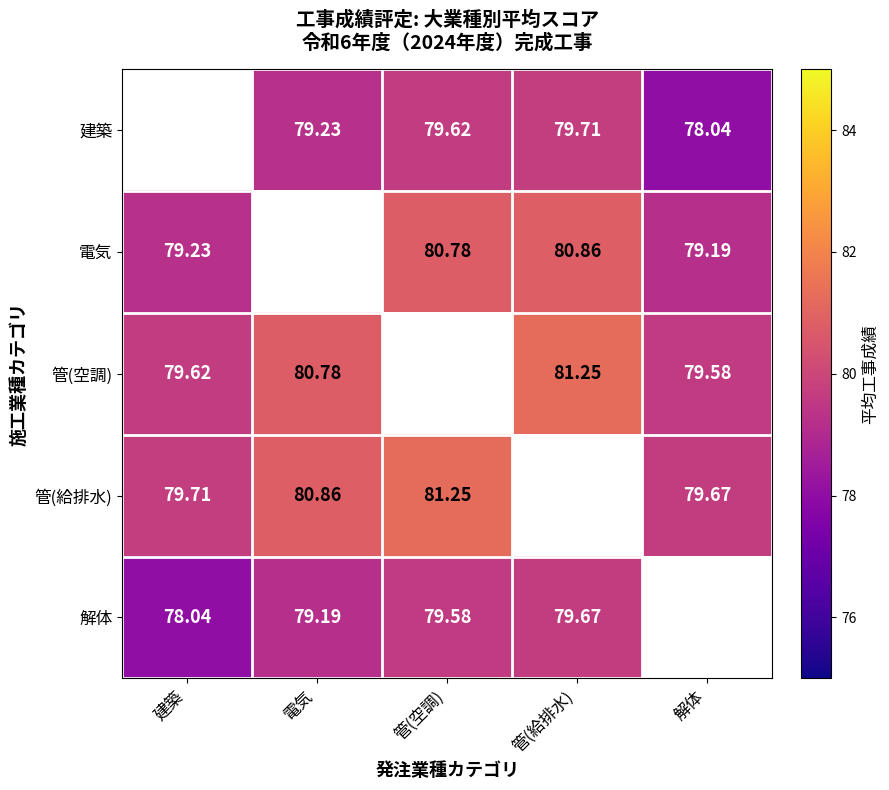

What is the maximum value shown in the chart?

81.2